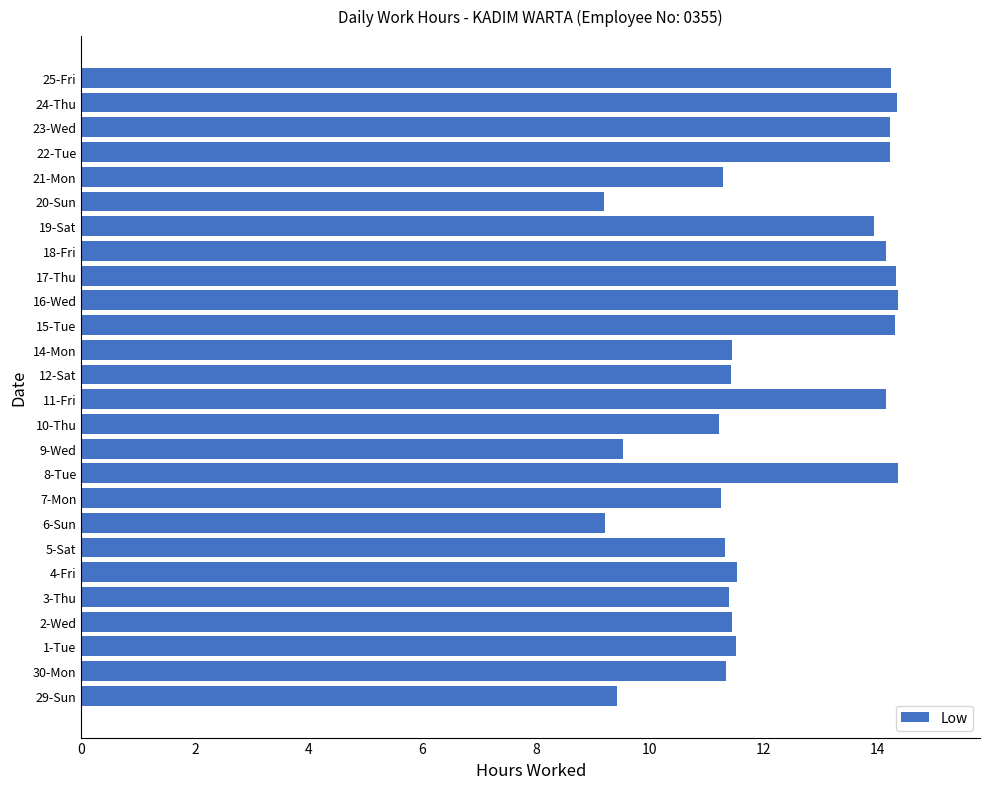

True or false: the data shows 2.8 at 10-Thu.

False